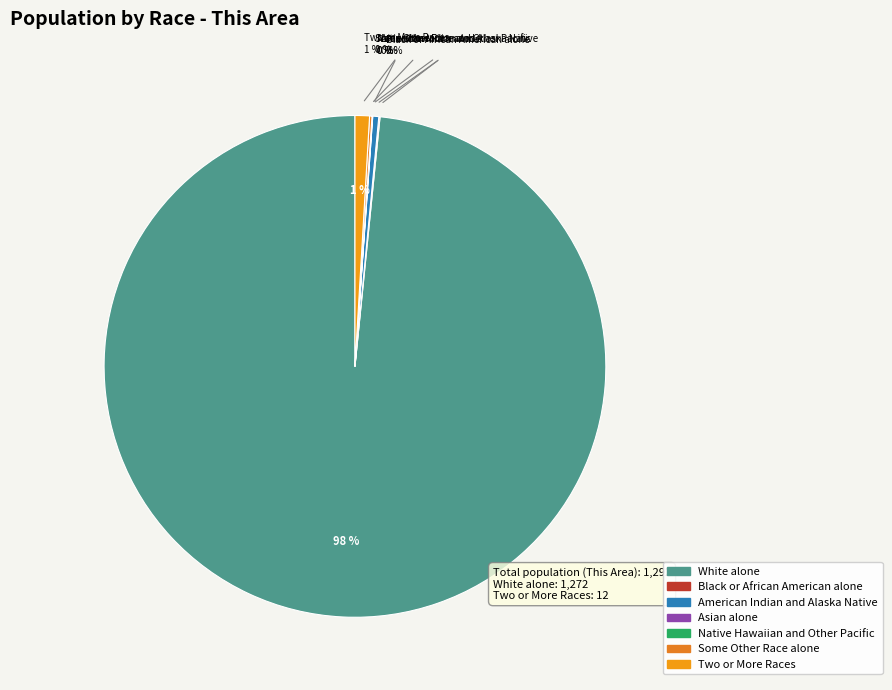

Which category has the biggest portion of the pie?

White alone